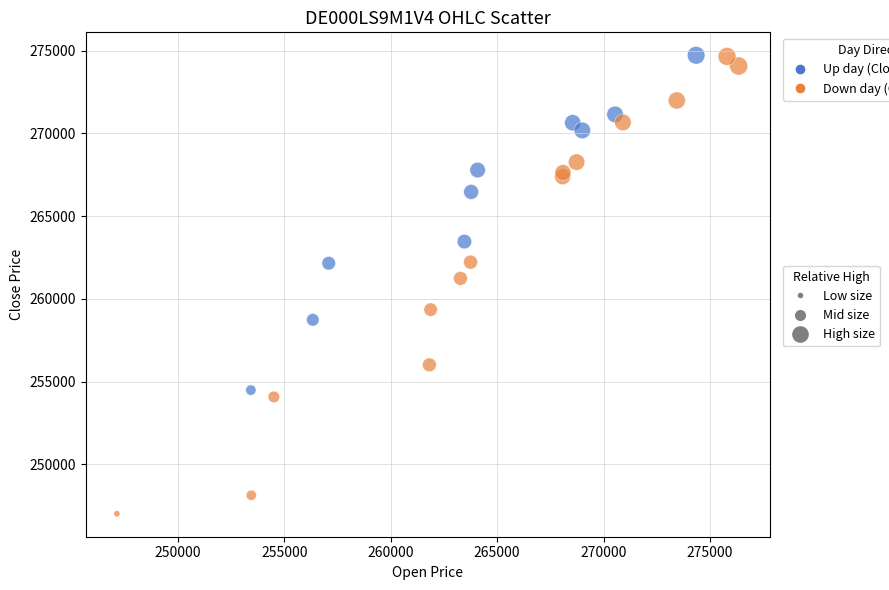

What Y value in the scatter plot is closest to 260867?

261239